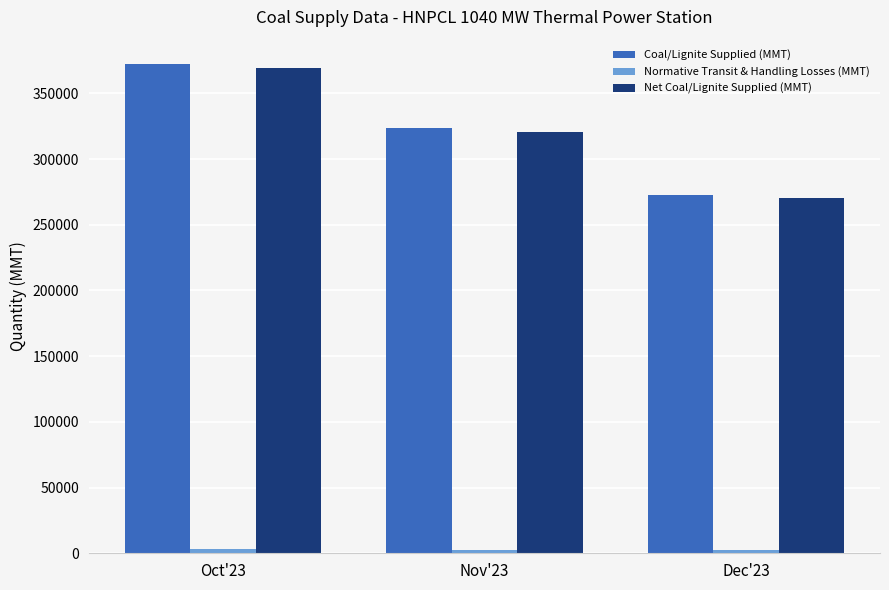

Rank the categories by Net Coal/Lignite Supplied (MMT) value from highest to lowest.

Oct'23, Nov'23, Dec'23